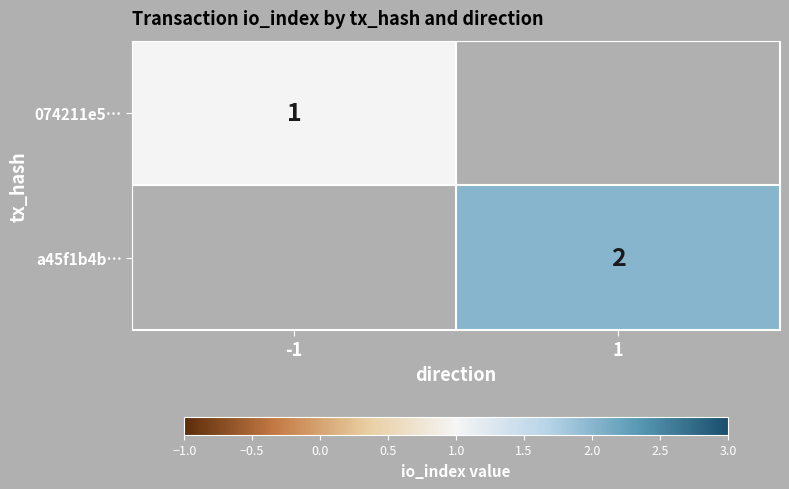

True or false: 074211e5… has a value of 2 at -1.

False